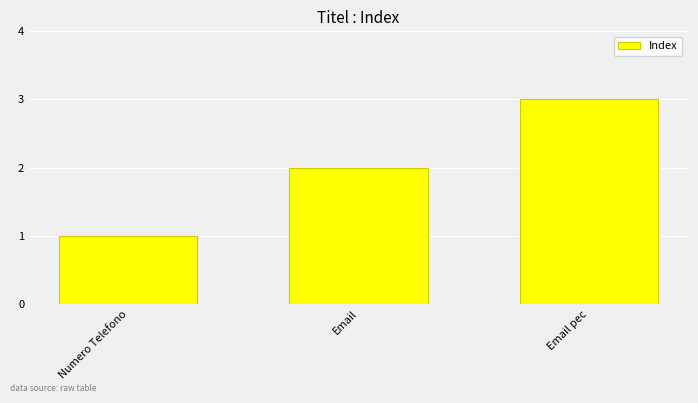

What is the ratio of the value at Email pec to the value at Numero Telefono?

3.0